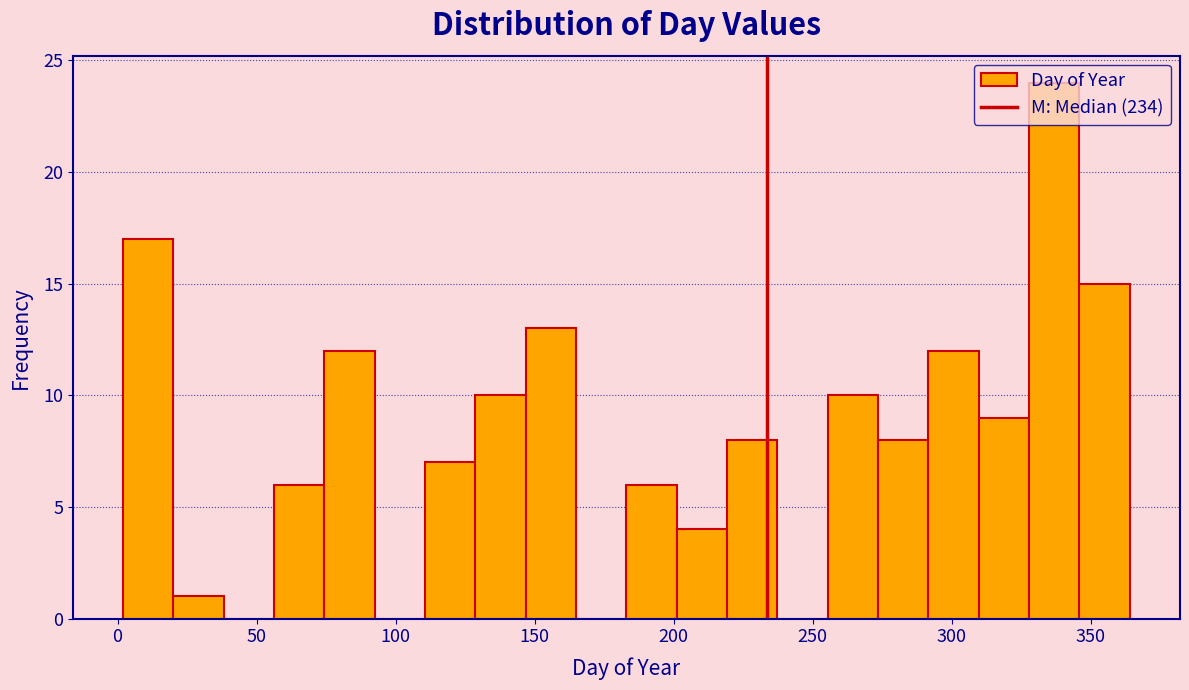

Read against the x-axis, roughly where is the centre of the tallest bar?

335